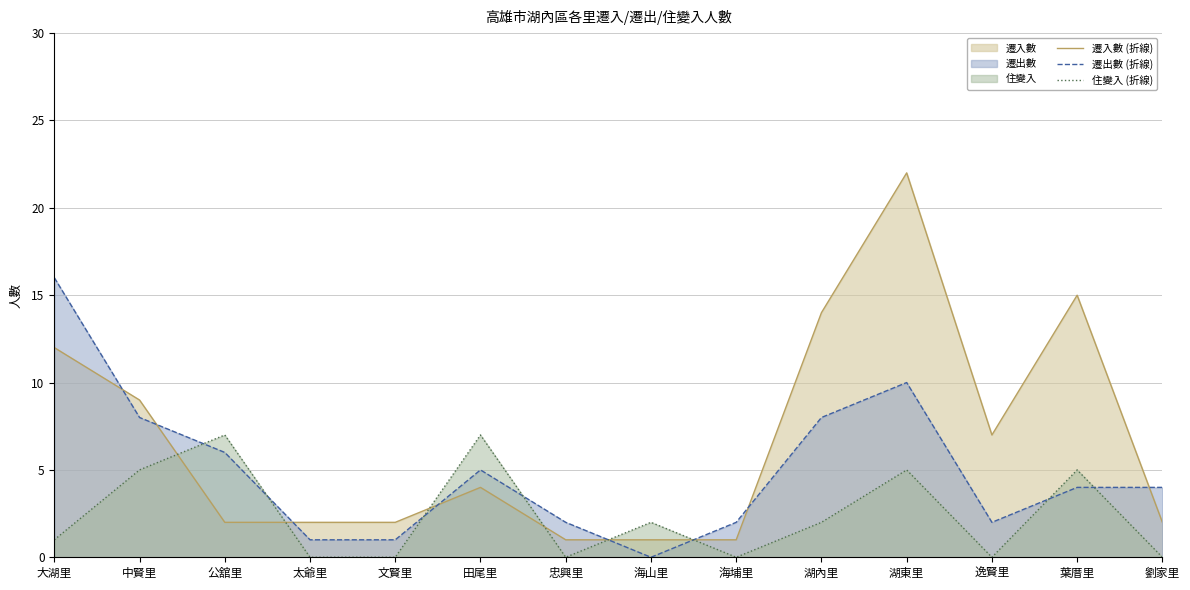

How many lines are shown in the chart?

3